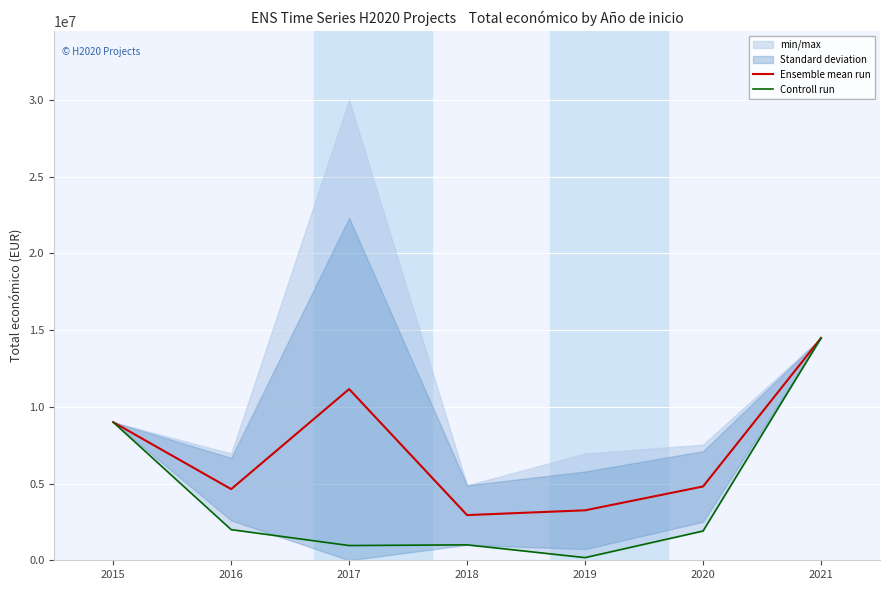

At which category does Ensemble mean run reach its first local valley?

2016